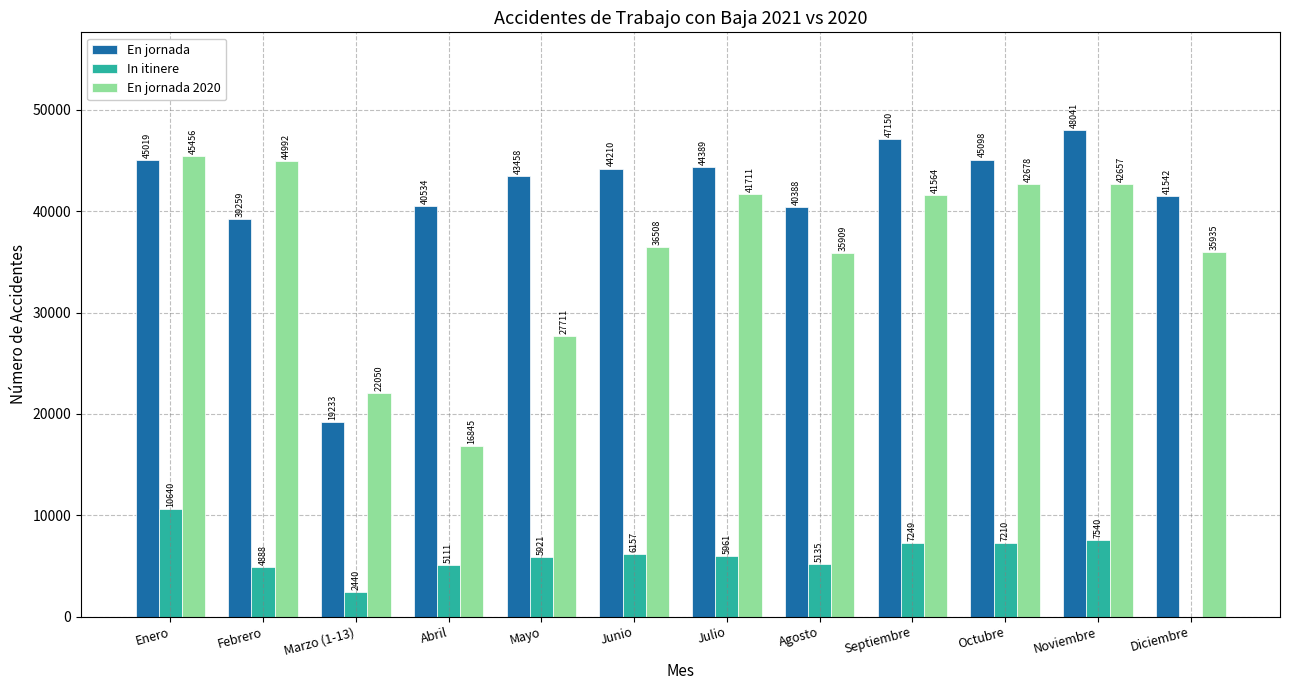

Does the chart contain stacked bars?

No